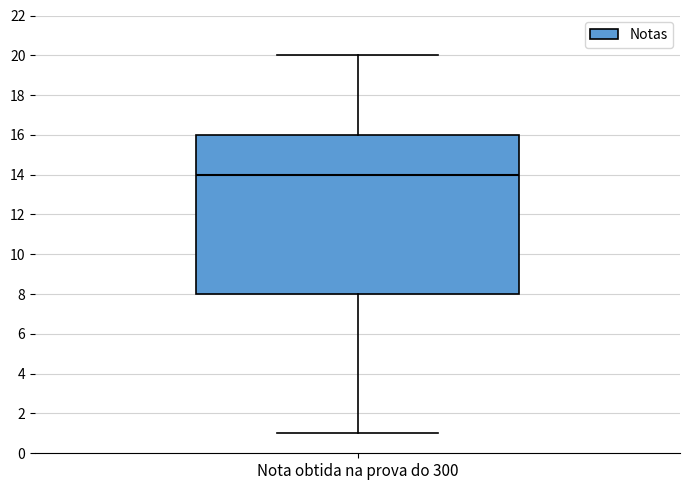

Transcribe this box plot: give where the median line is, the range the box spans, and where the two whiskers end, as read against the y-axis. The values are not printed on the chart, so give them approximately, as read against the axis.

median 14, box 8 to 16, whiskers 1 to 20